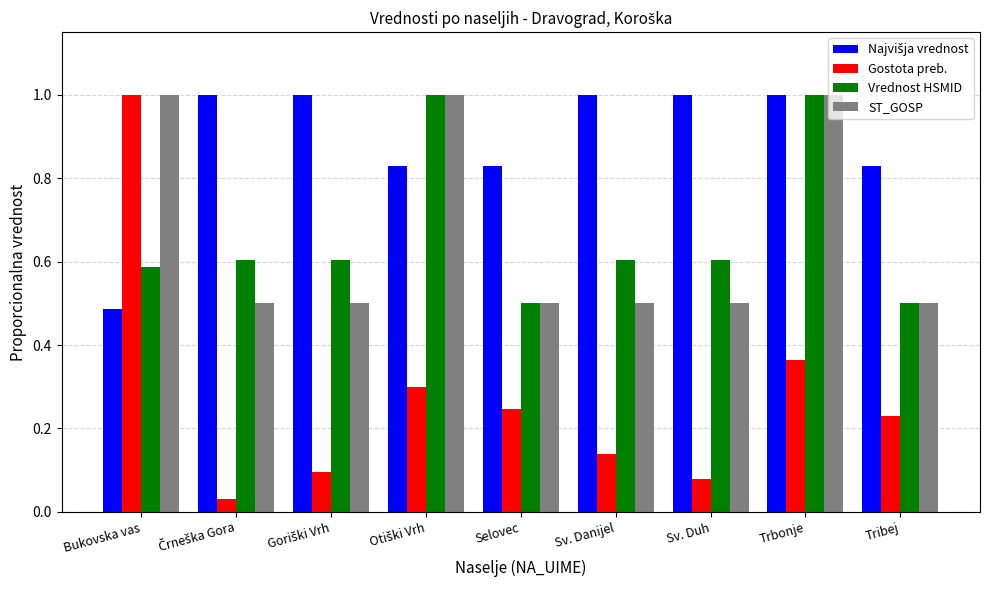

Is the value of Gostota preb. at Tribej greater than the value of Vrednost HSMID at Bukovska vas?

No